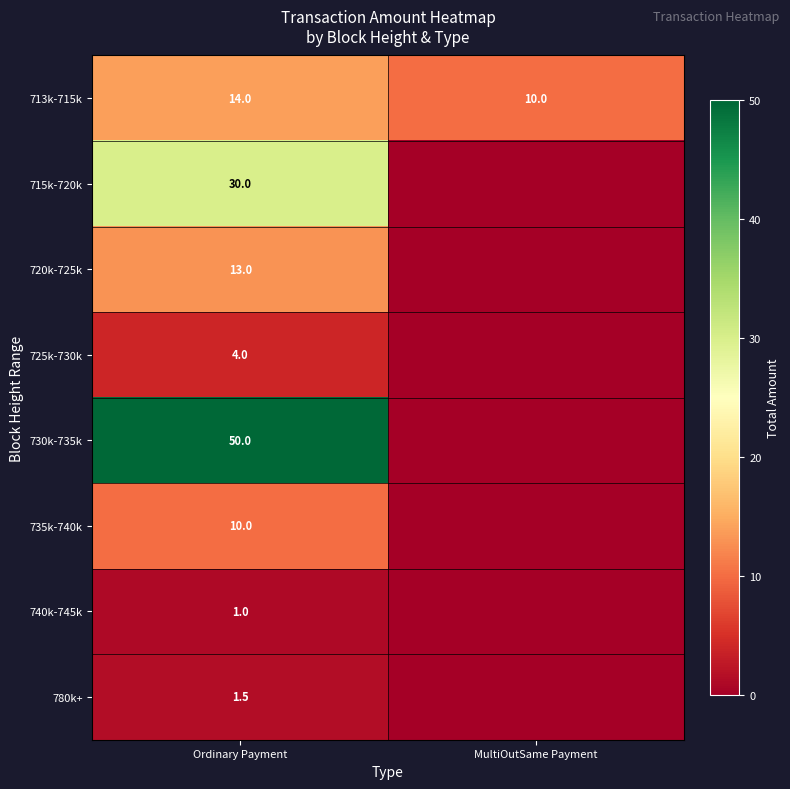

At which label does 713k-715k reach its minimum?

MultiOutSame Payment